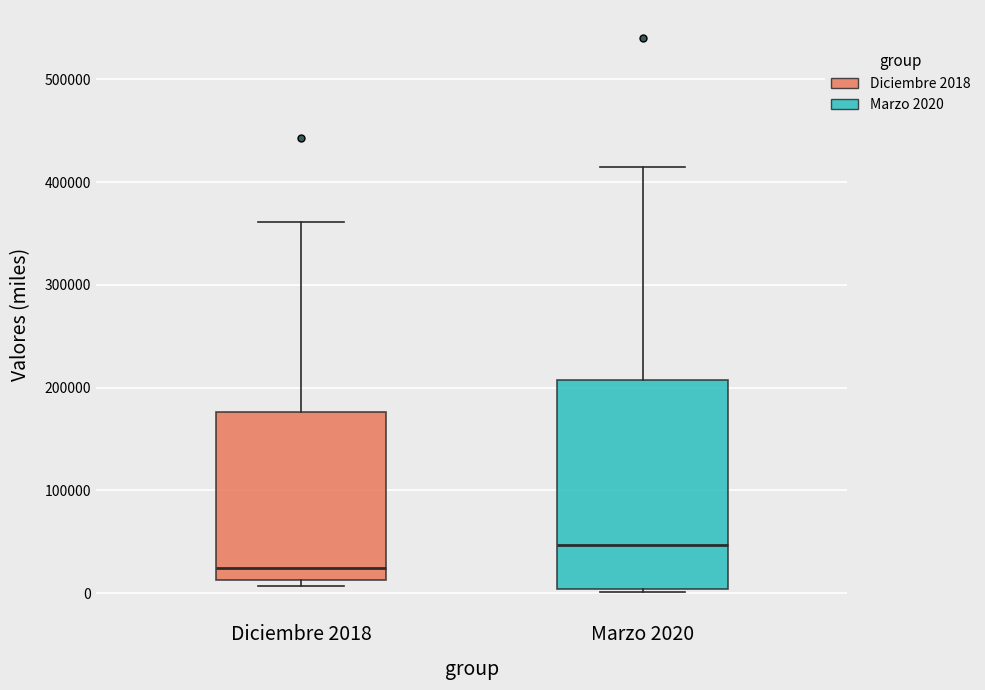

Which box's median line is the highest?

Marzo 2020